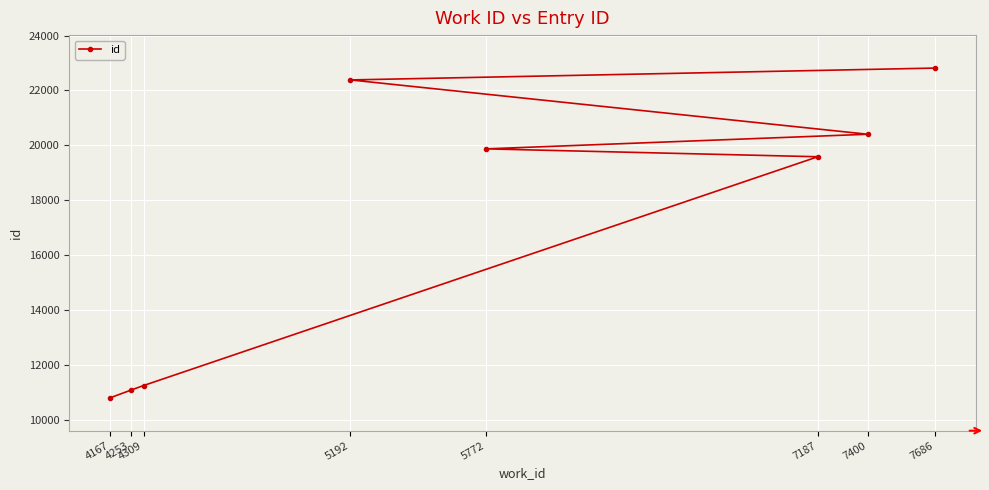

Rank the categories by value from lowest to highest.

4167, 4253, 4309, 7187, 5772, 7400, 5192, 7686